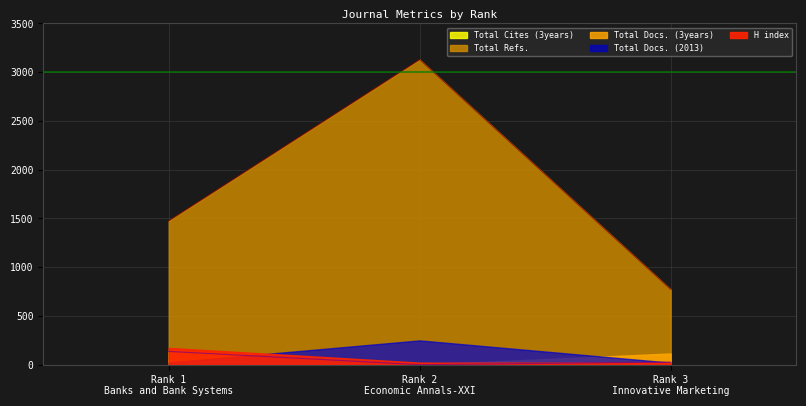

Rank the categories by H index value from highest to lowest.

Rank 1
Banks and Bank Systems, Rank 2
Economic Annals-XXI, Rank 3
Innovative Marketing